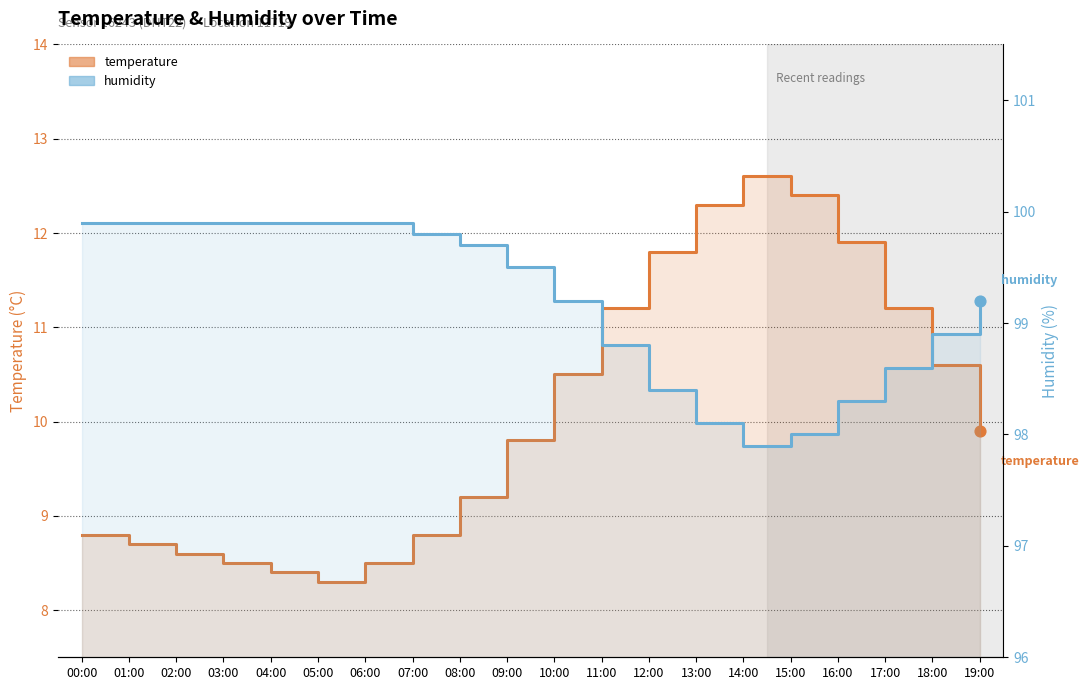

What are all the series names shown in the legend?

temperature, humidity